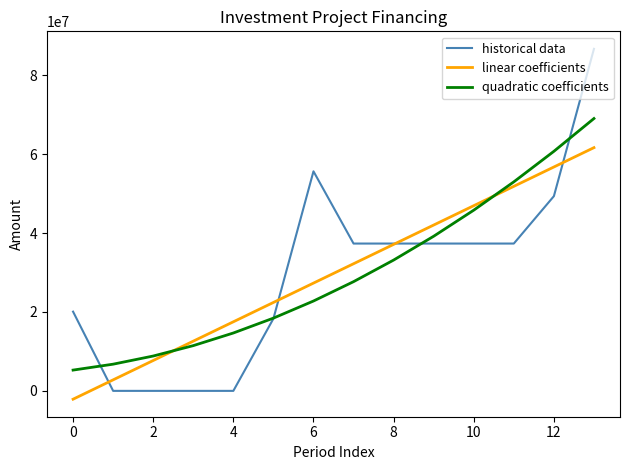

List the series in order of their peak value, highest first.

historical data, quadratic coefficients, linear coefficients